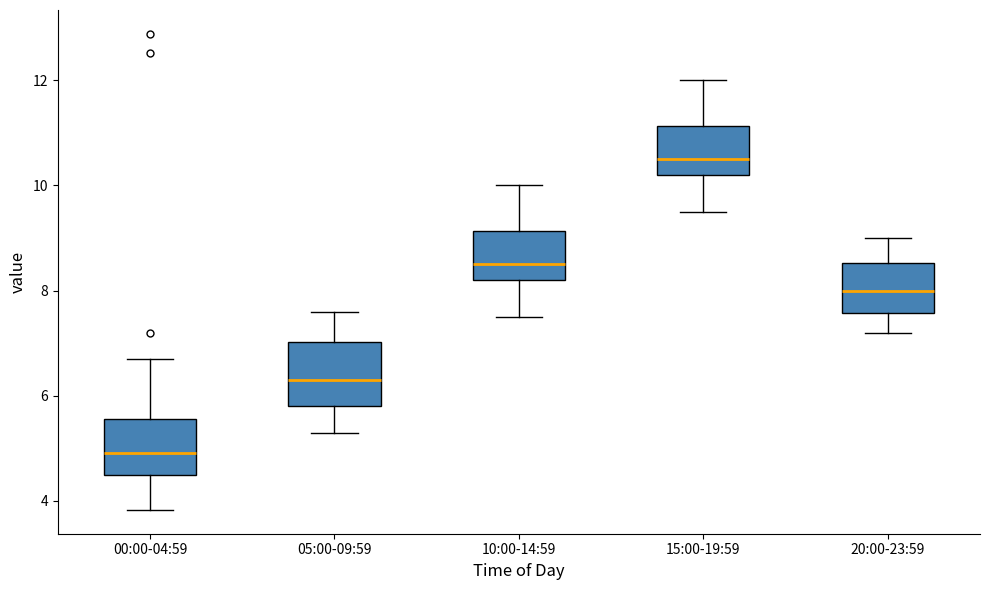

Reading left to right, read every box against the y-axis: the position of its median line, the range the box covers, and the ends of its whiskers. The values are not printed on the chart, so give them approximately, as read against the axis.

00:00-04:59: median 5.0, box 4.4 to 5.6, whiskers 3.8 to 6.8
05:00-09:59: median 6.4, box 5.8 to 7.0, whiskers 5.4 to 7.6
10:00-14:59: median 8.6, box 8.2 to 9.2, whiskers 7.6 to 10.0
15:00-19:59: median 10.6, box 10.2 to 11.2, whiskers 9.6 to 12.0
20:00-23:59: median 8.0, box 7.6 to 8.6, whiskers 7.2 to 9.0